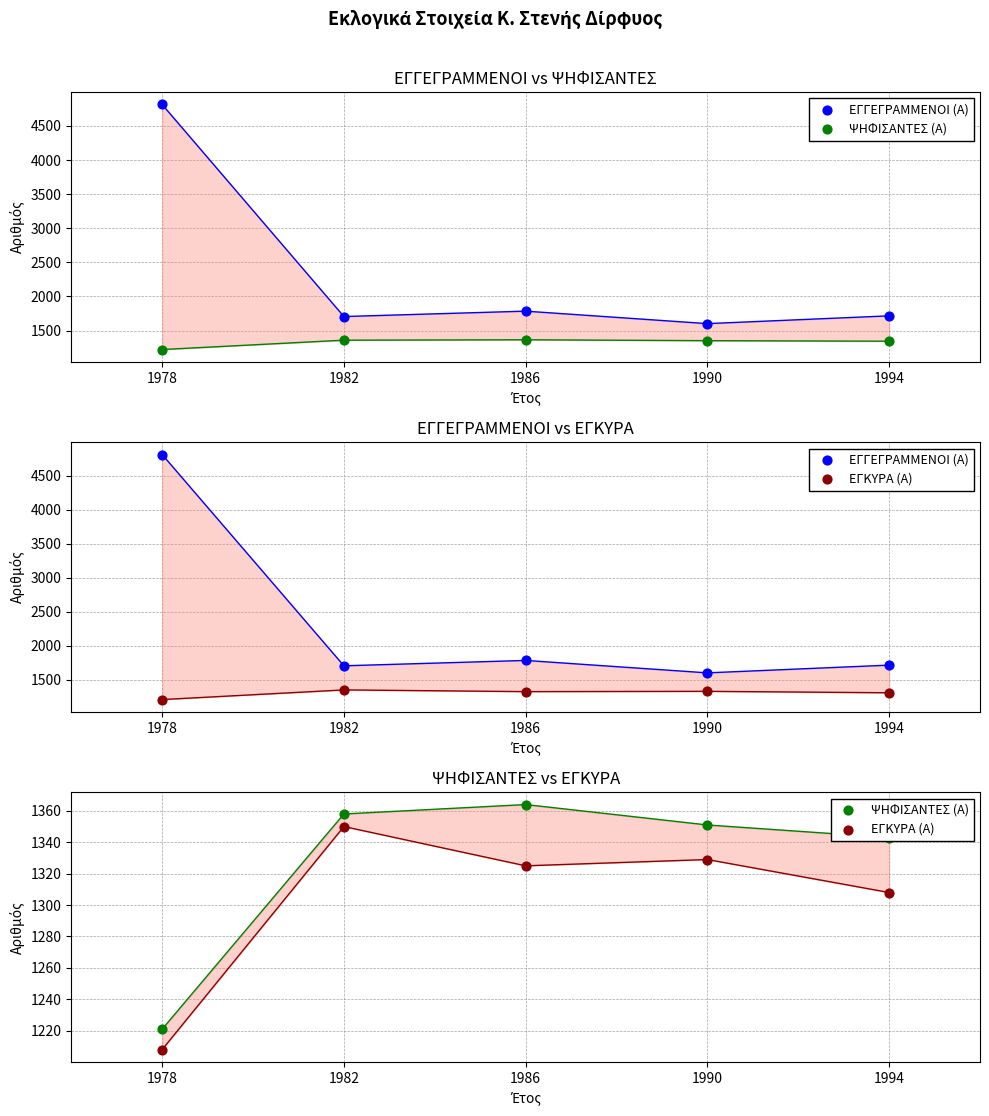

Is the value of ΨΗΦΙΣΑΝΤΕΣ (Α) at 1986 greater than the value of ΕΓΓΕΓΡΑΜΜΕΝΟΙ (Α) at 1986?

No